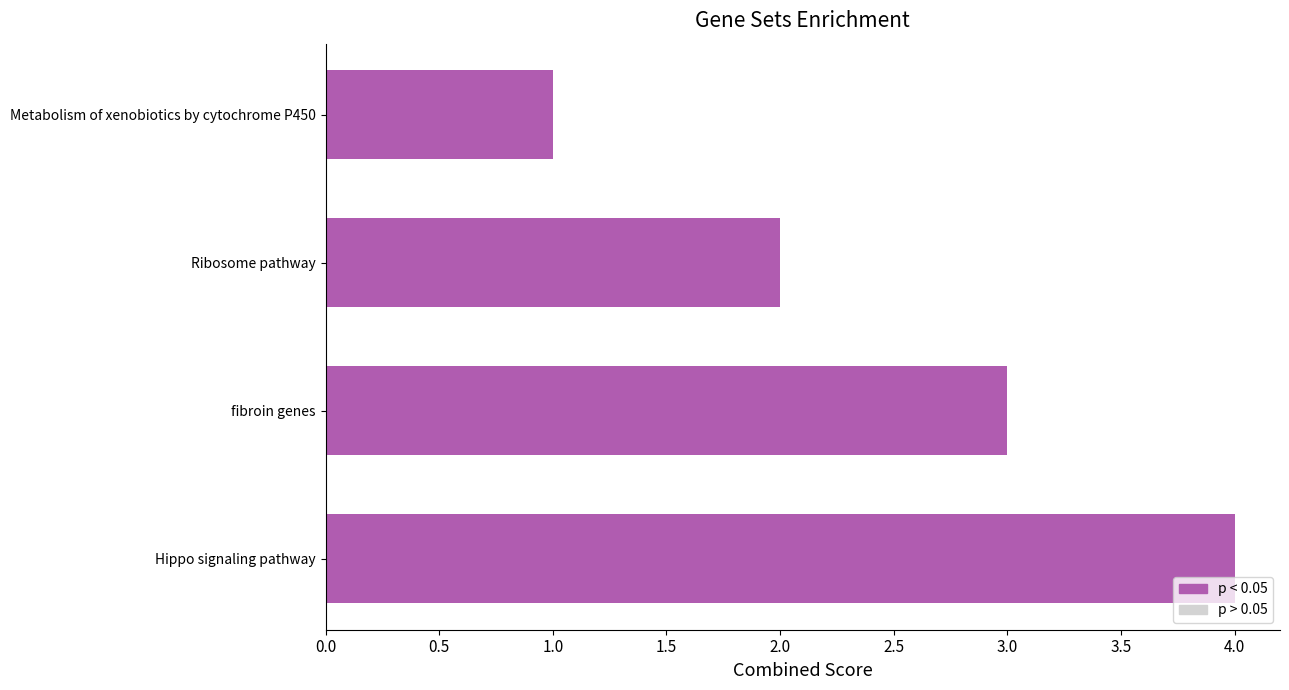

Rank the categories by value from lowest to highest.

Metabolism of xenobiotics by cytochrome P450, Ribosome pathway, fibroin genes, Hippo signaling pathway